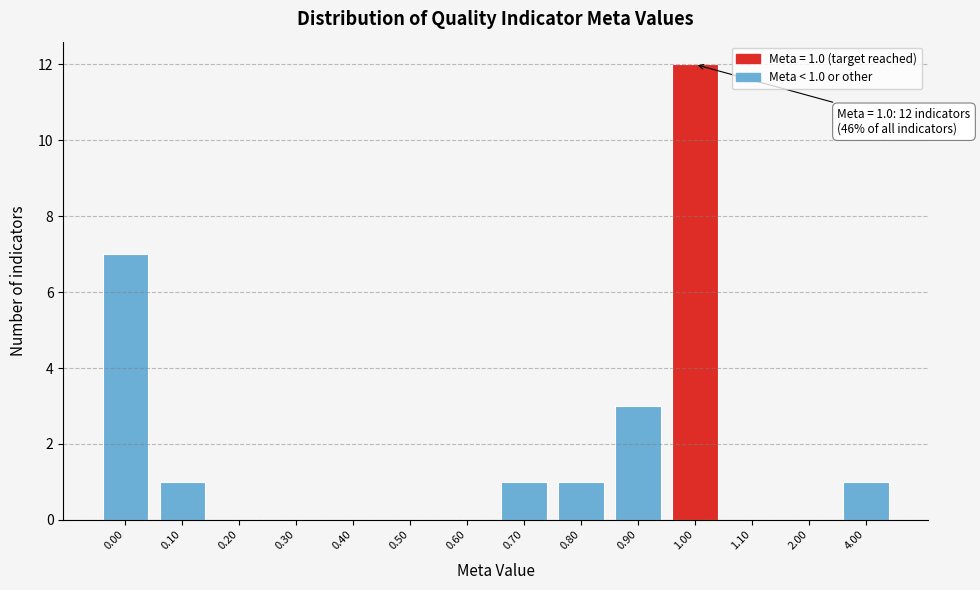

Reading left to right, list all the values displayed in this chart.

0.00=7	0.10=1	0.20=0	0.30=0	0.40=0	0.50=0	0.60=0	0.70=1	0.80=1	0.90=3	1.00=12	1.10=0	2.00=0	4.00=1